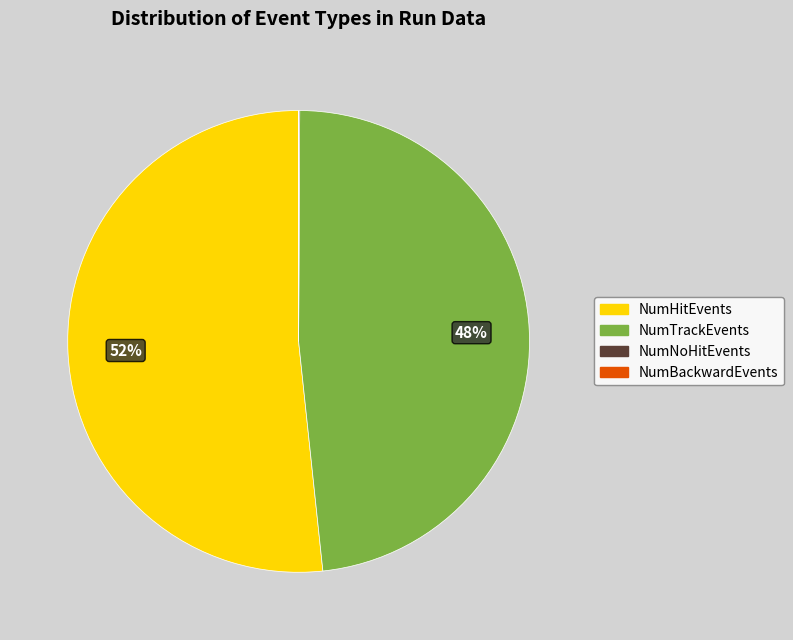

To the nearest percent, what is the average slice percentage?

25%